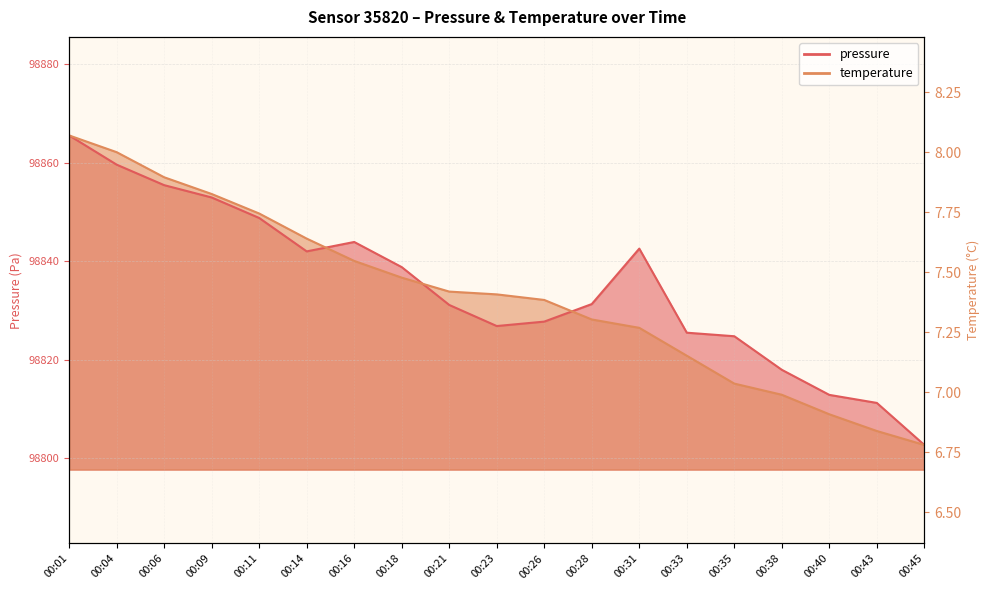

What are all the series names shown in the legend?

pressure, temperature